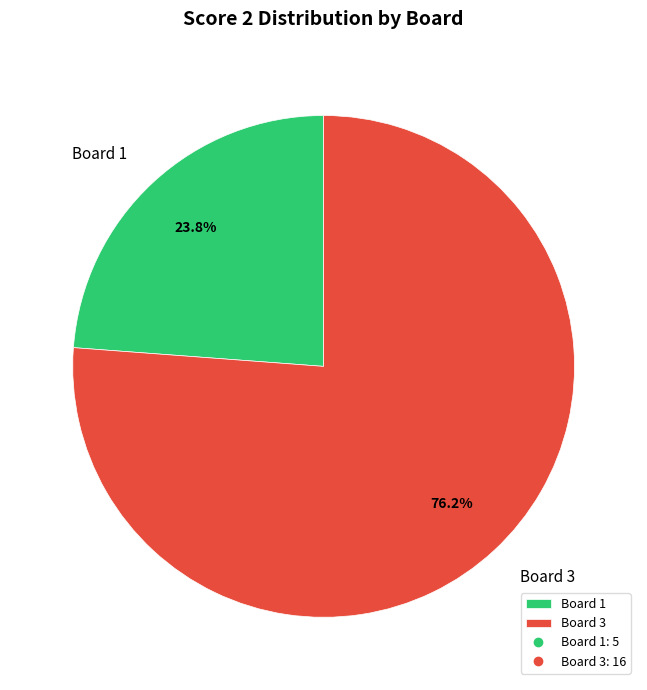

Rank the categories by value from lowest to highest.

Board 1, Board 3